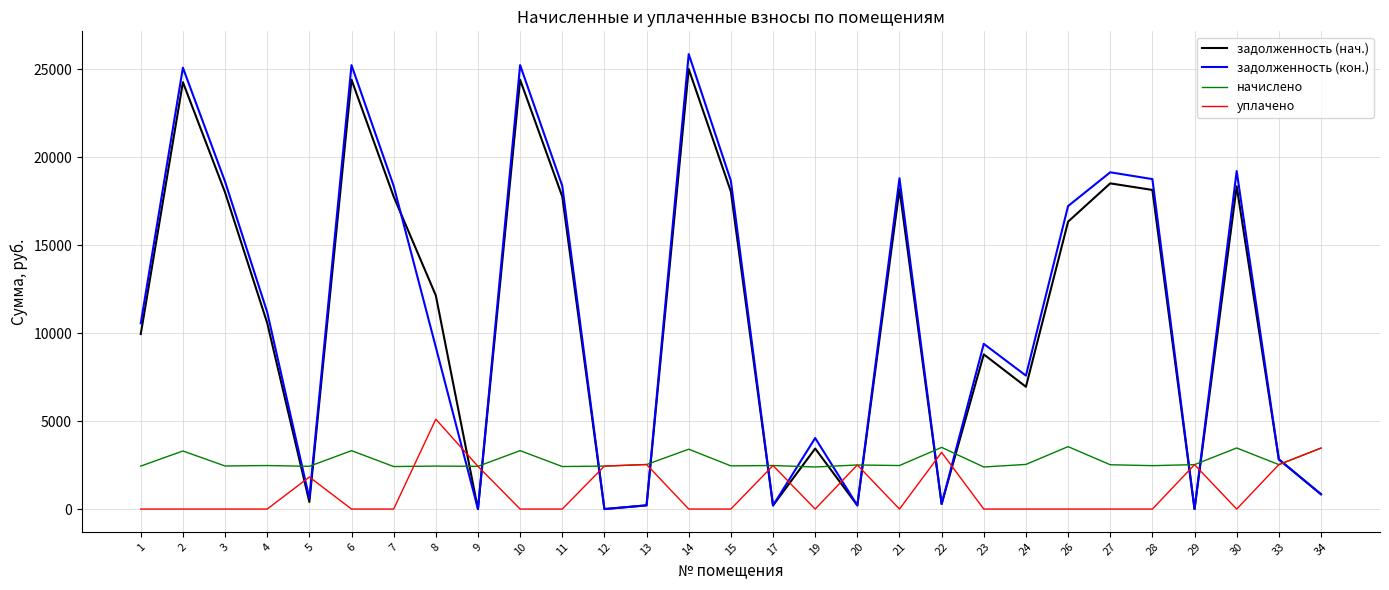

Which series has the largest range (max minus min)?

задолженность (кон.)